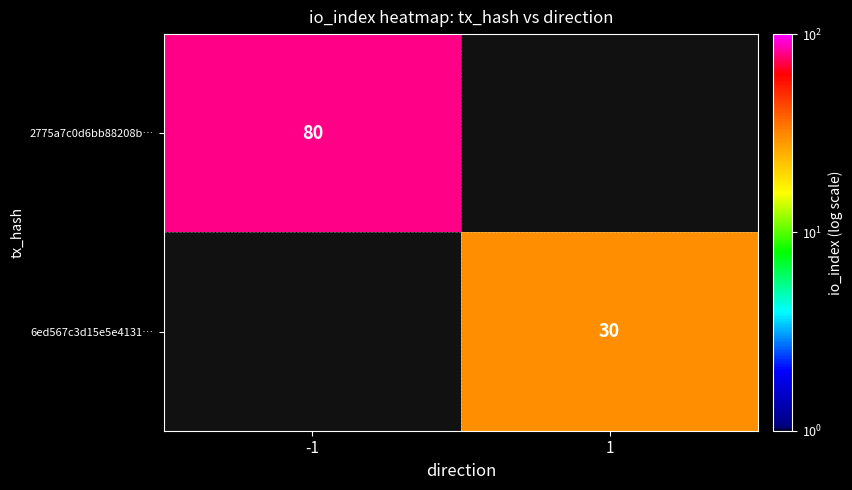

Is the value of 6ed567c3d15e5e4131… at 1 greater than the value of 2775a7c0d6bb88208b… at -1?

No